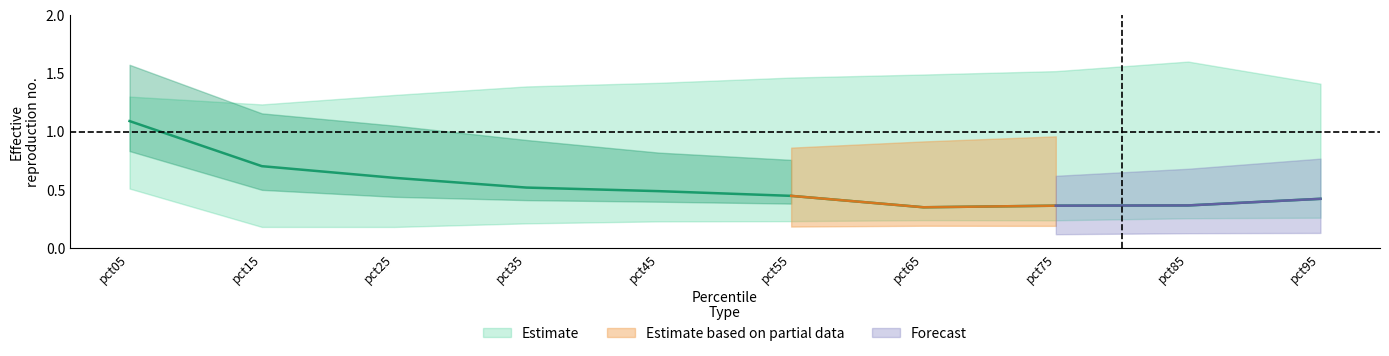

At which category is the sum across all series the highest?

pct05